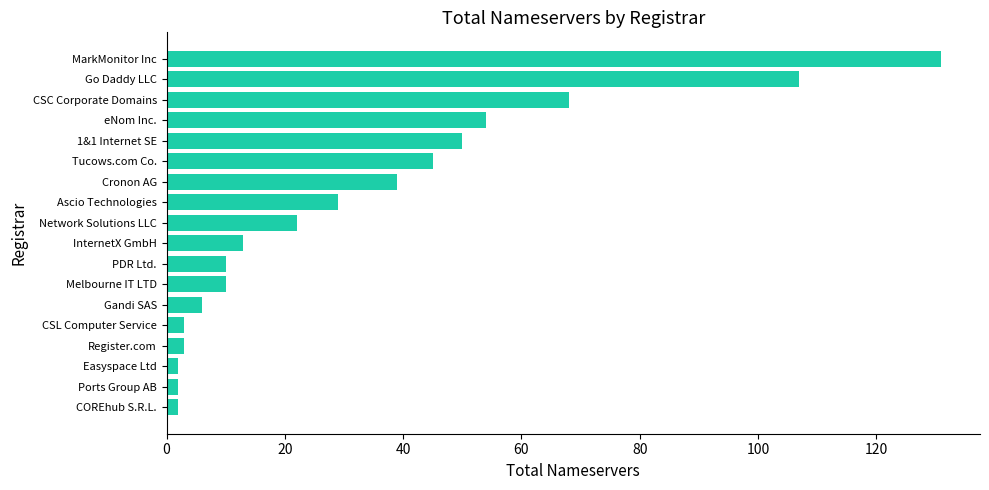

Where is the data nearest to the value 66?

CSC Corporate Domains